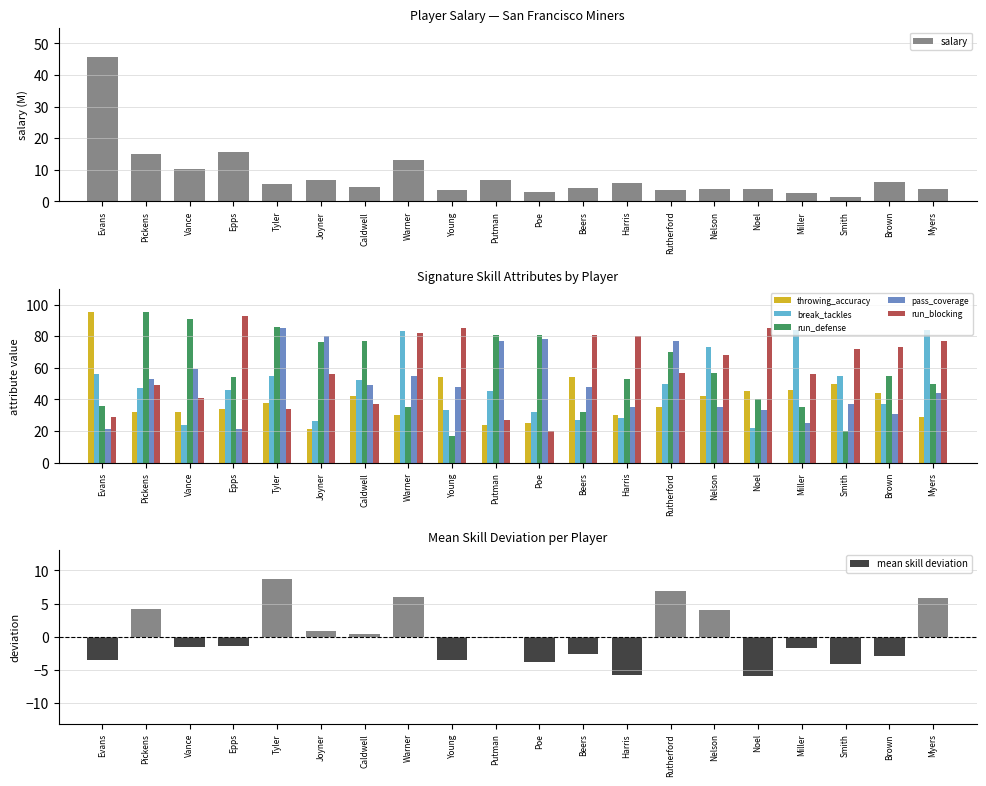

Read the pass_coverage value at Warner.

55